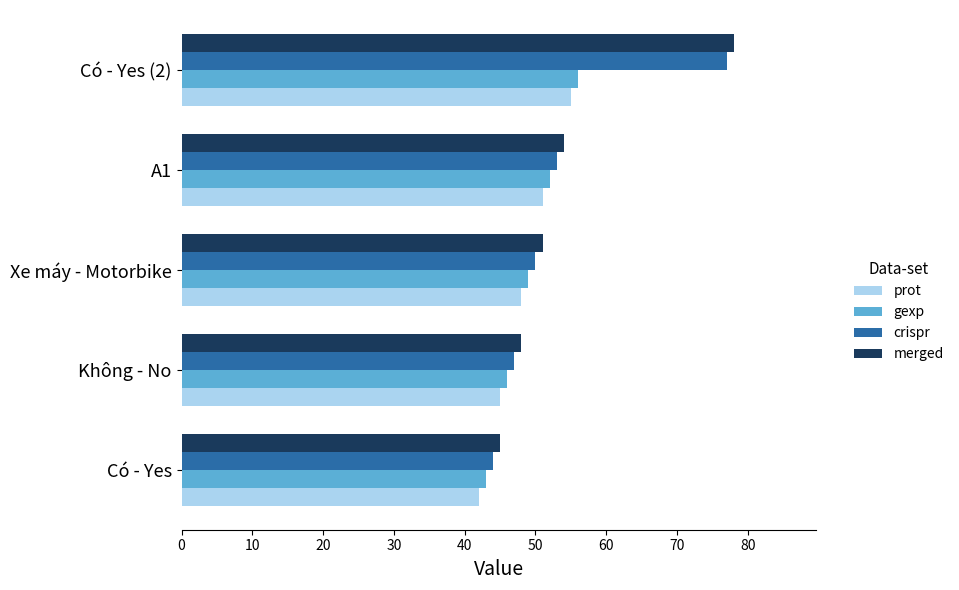

What is the total value across all series at Có - Yes (2)?

266